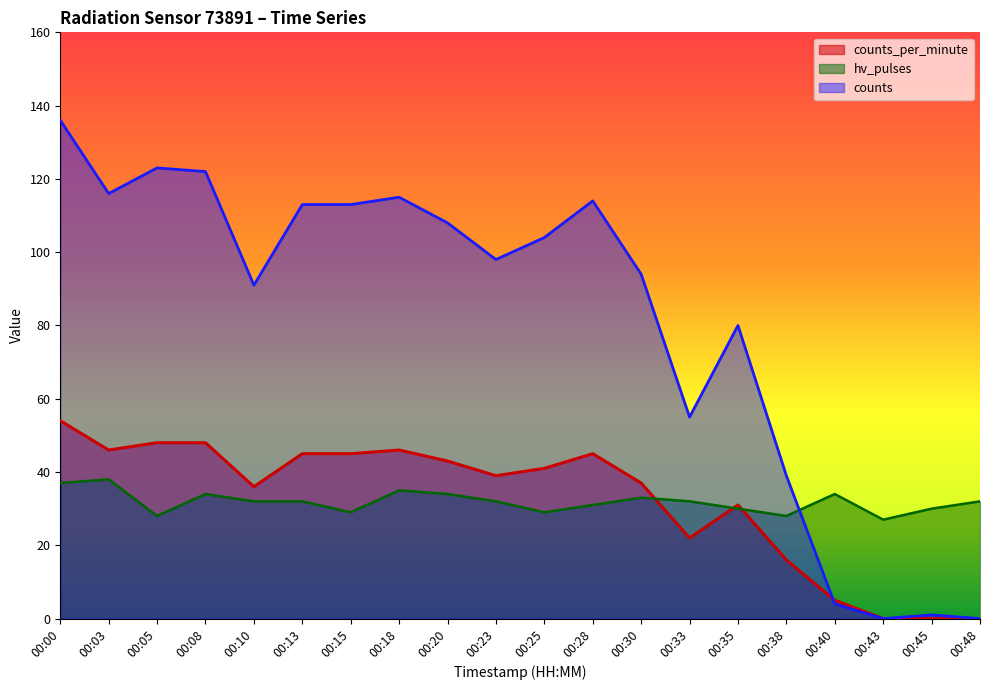

In counts_per_minute, how many points are lower than both neighbors (excluding endpoints)?

4